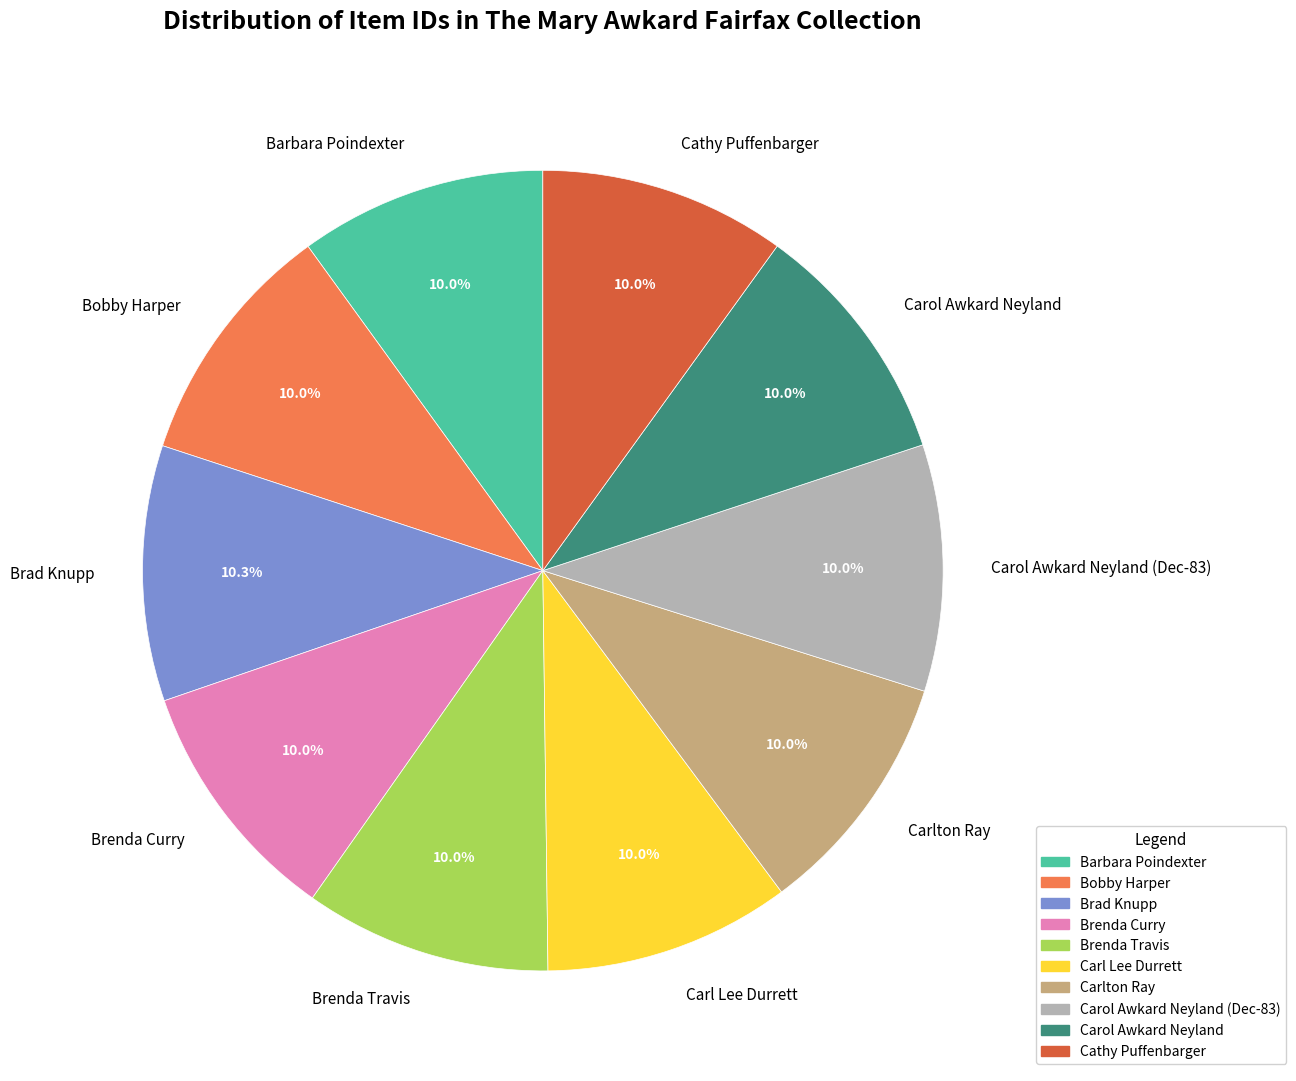

Is there a majority slice in this chart?

No